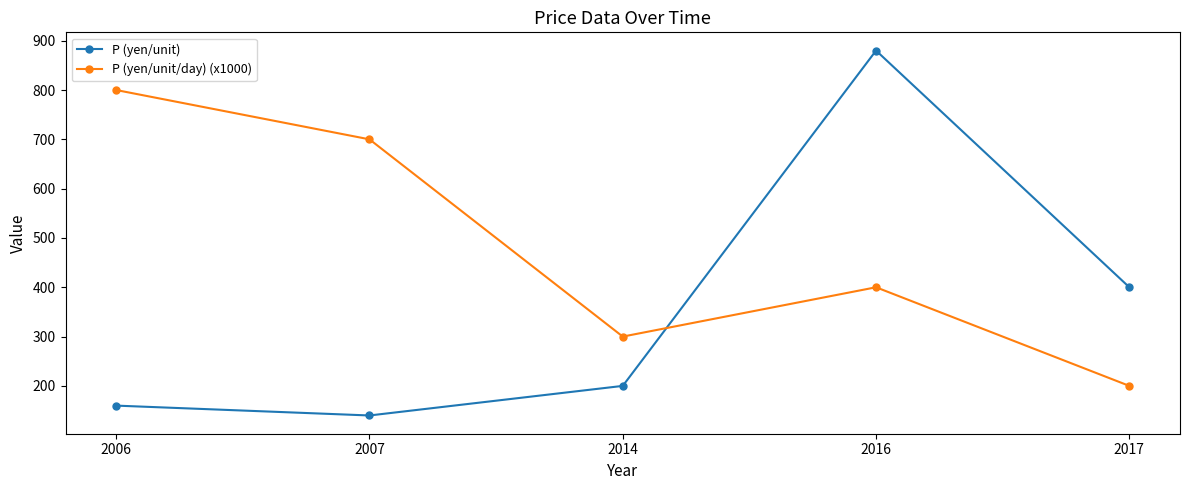

What is the spread (max minus min) of values at 2006?

640